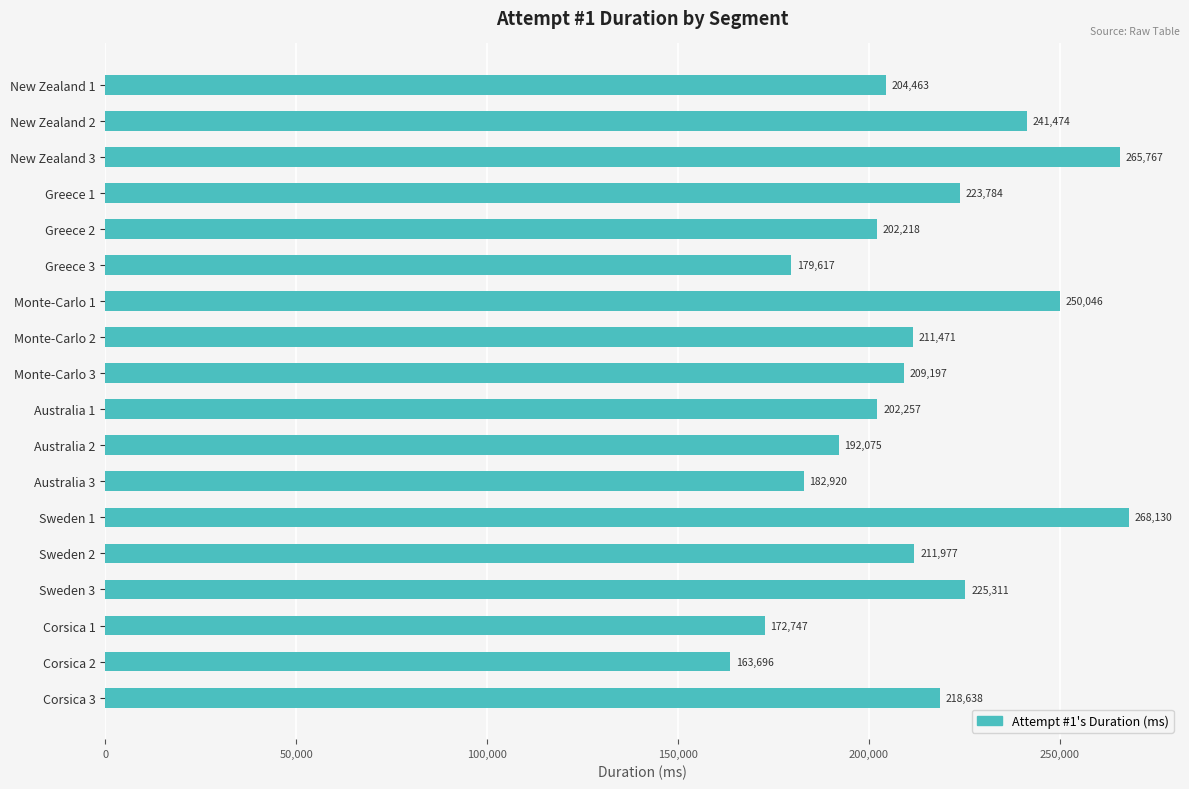

How many bars are there in total?

18